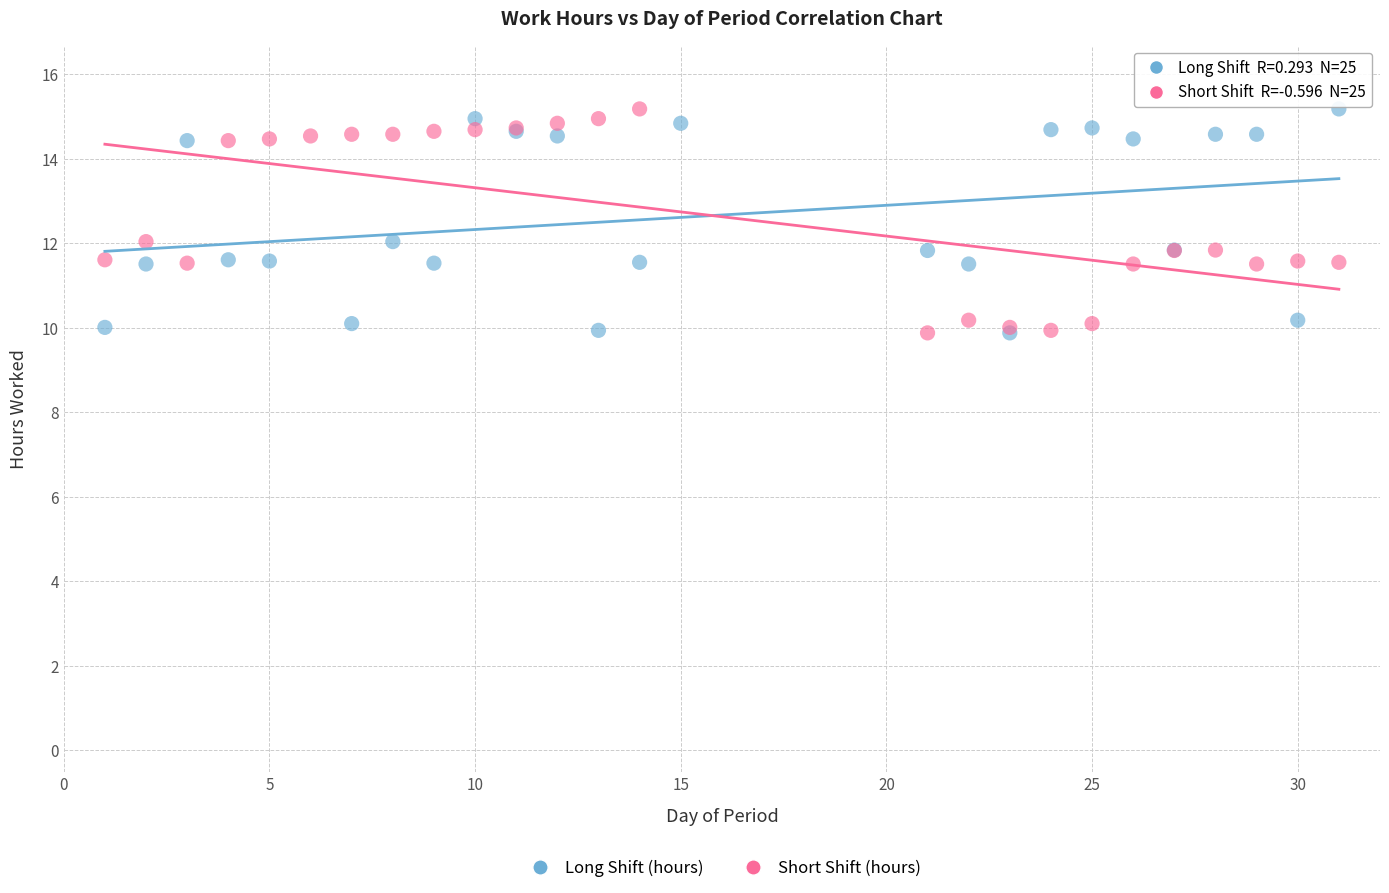

What are all the series names shown in the legend?

Long Shift (hours), Short Shift (hours)